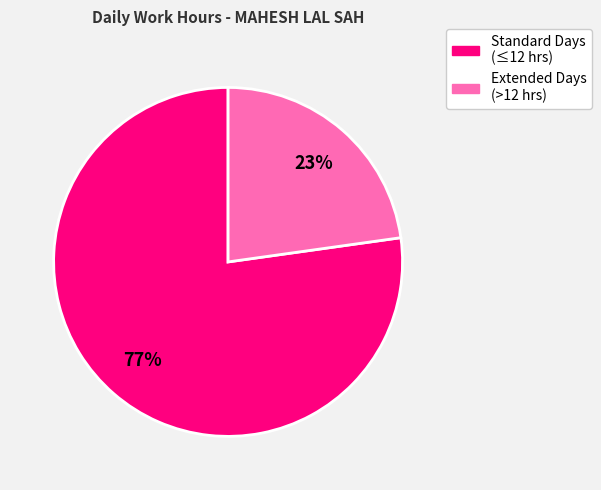

To the nearest percent, what is the average slice percentage?

50%